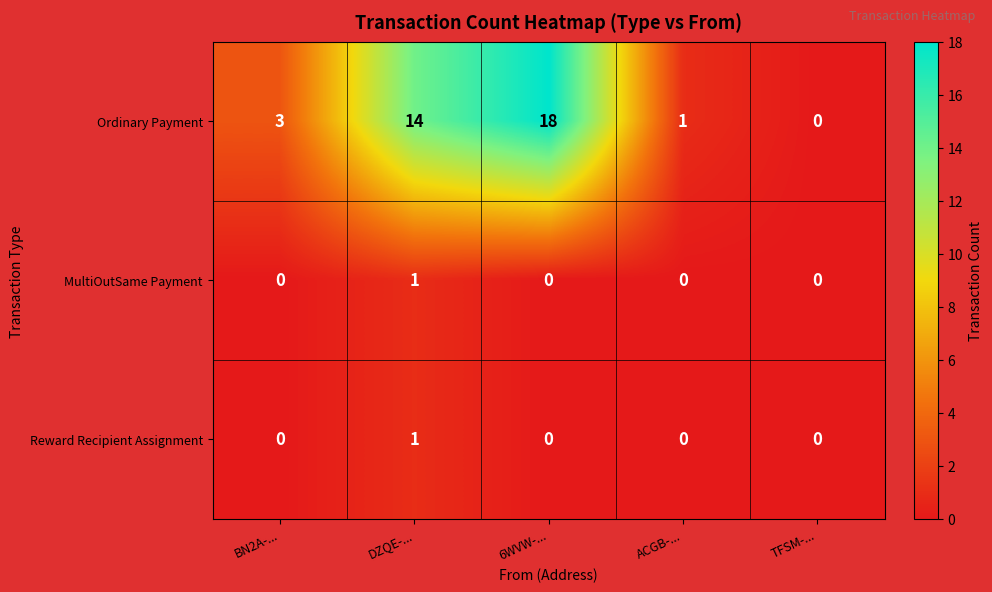

Where is Ordinary Payment nearest to the value 9?

DZQE-...